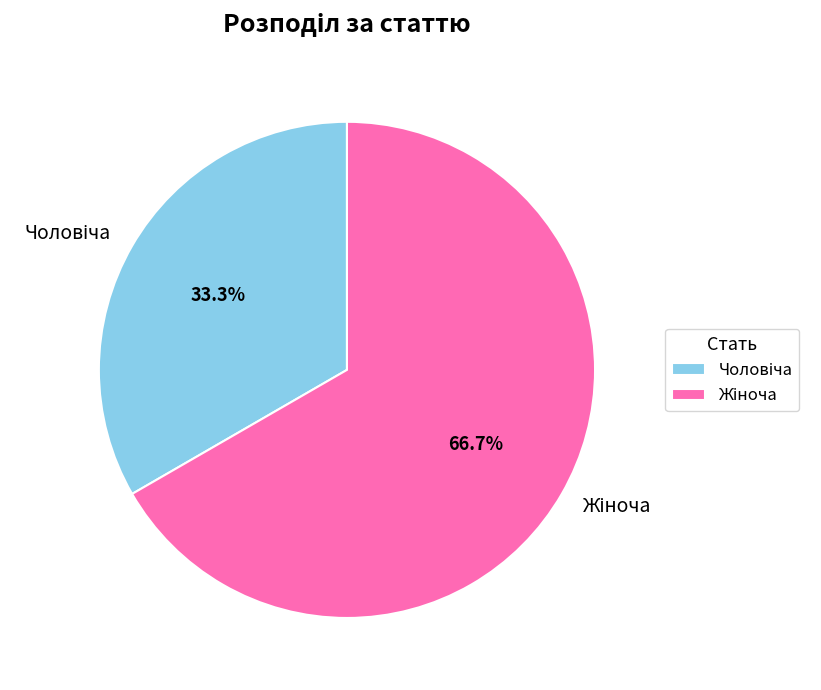

How many segments does this pie chart have?

2